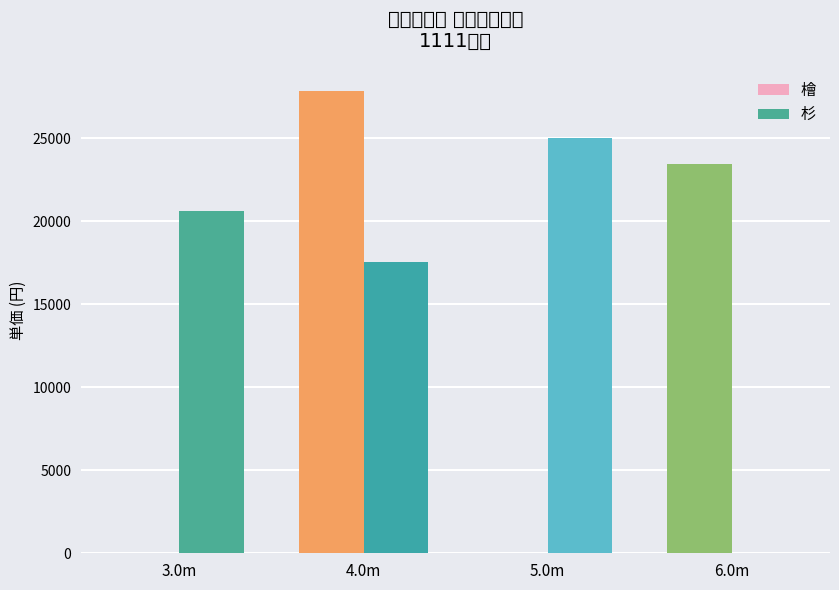

At which label is 檜 closest to 13918?

6.0m